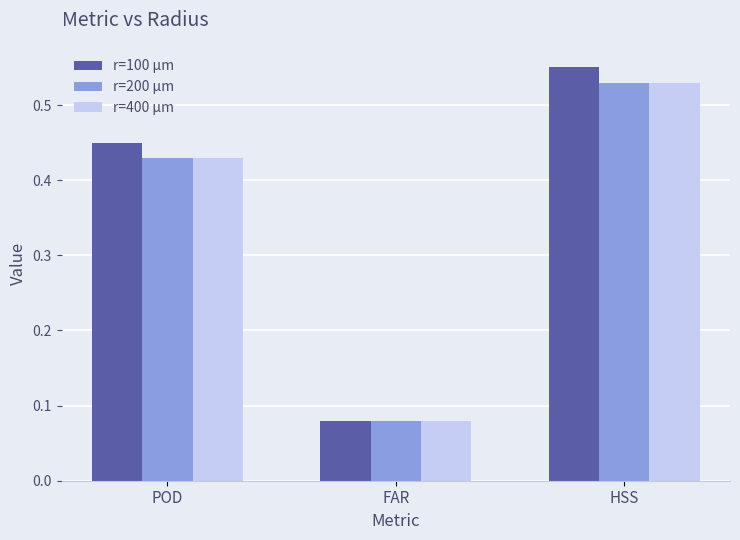

Which category has the highest value across all series?

HSS